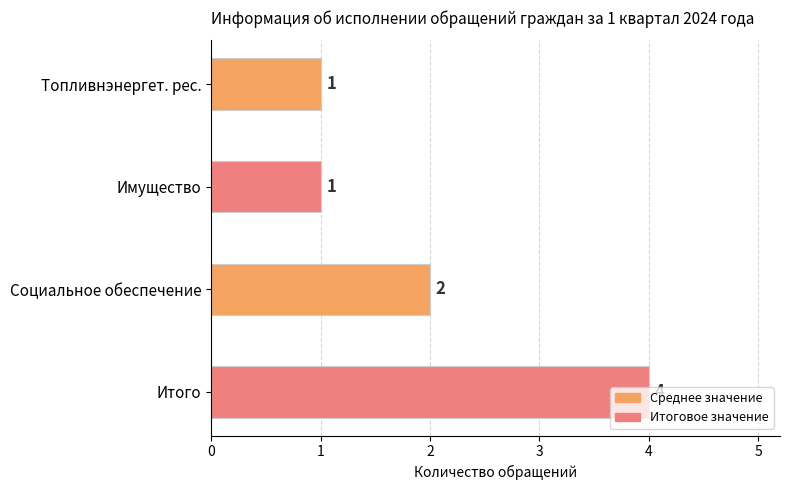

What is the ratio of the value at Итого to the value at Топливнэнергет. рес.?

4.0